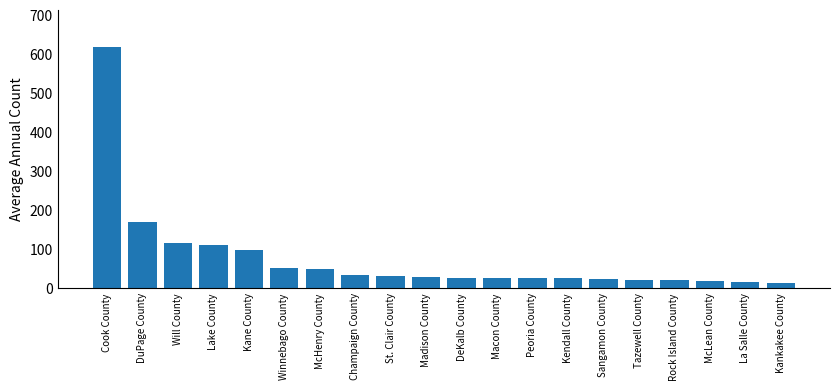

What is the difference between the maximum and minimum values?

606